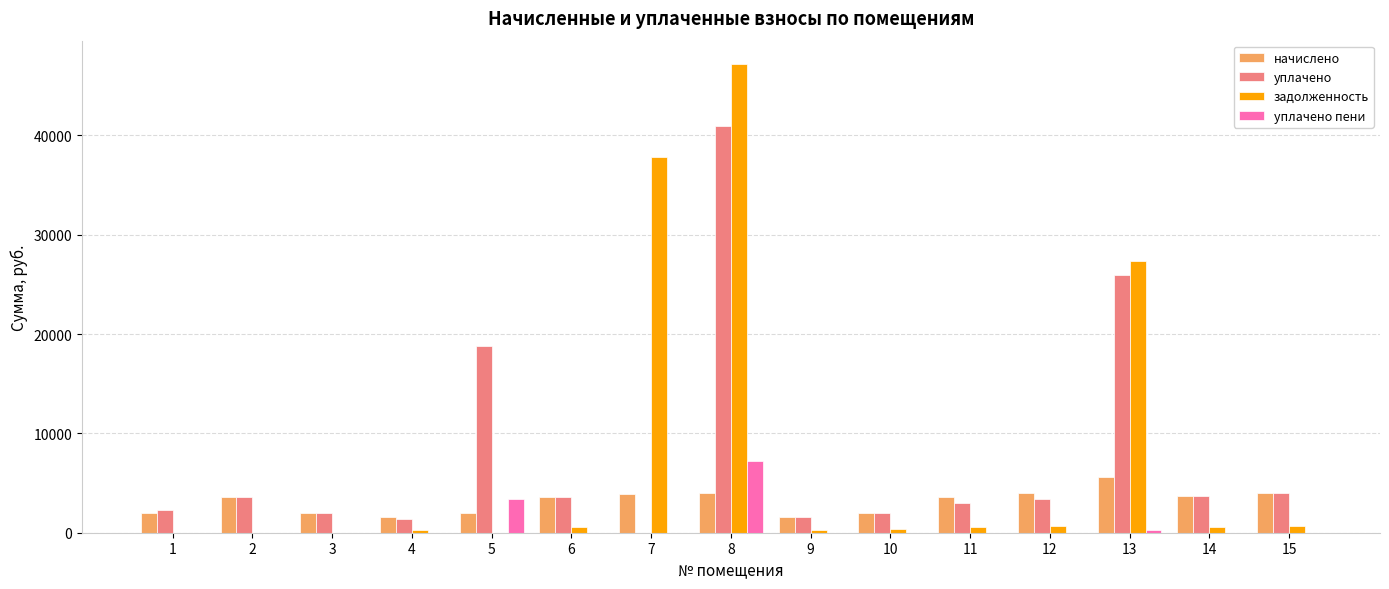

At which label is уплачено closest to 20475?

5